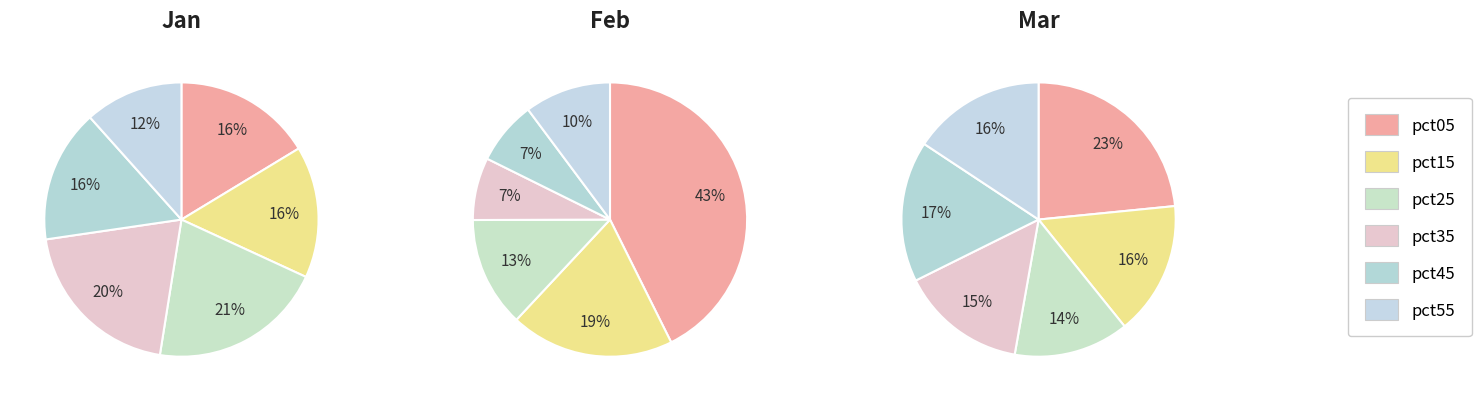

Is it true that pct25 is 14% of the pie?

False